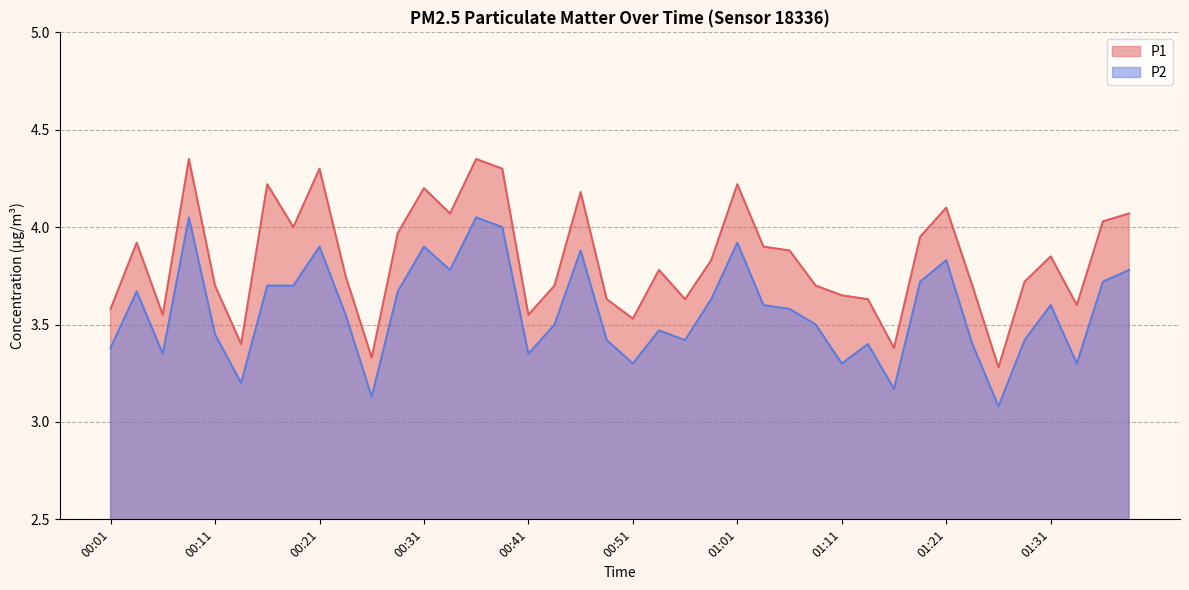

What is the label of the 11th point from the right?

01:13